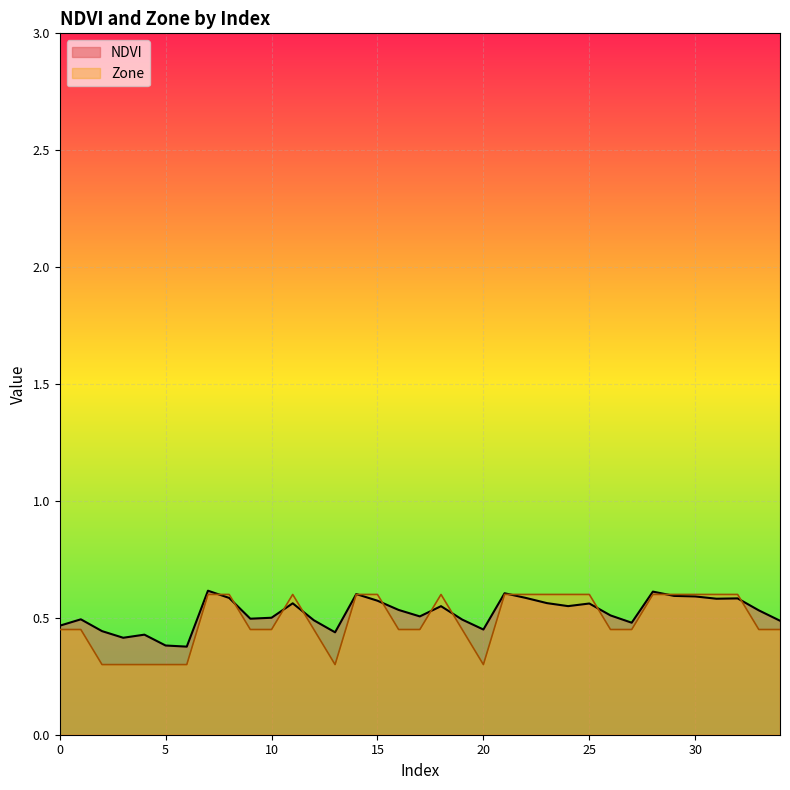

At which category does NDVI reach its first local peak?

1